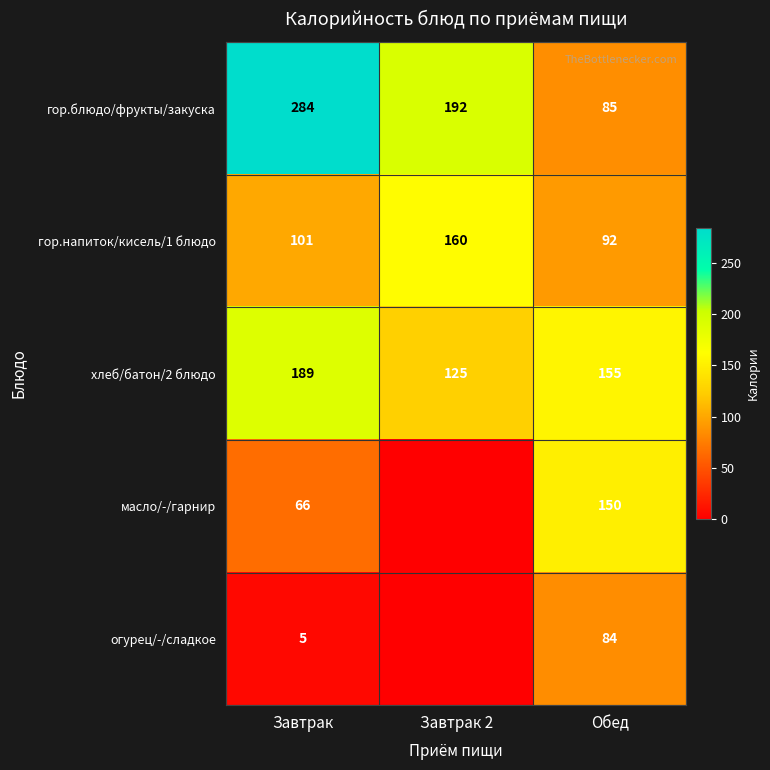

Count the хлеб/батон/2 блюдо values in the range 125 to 189.

3